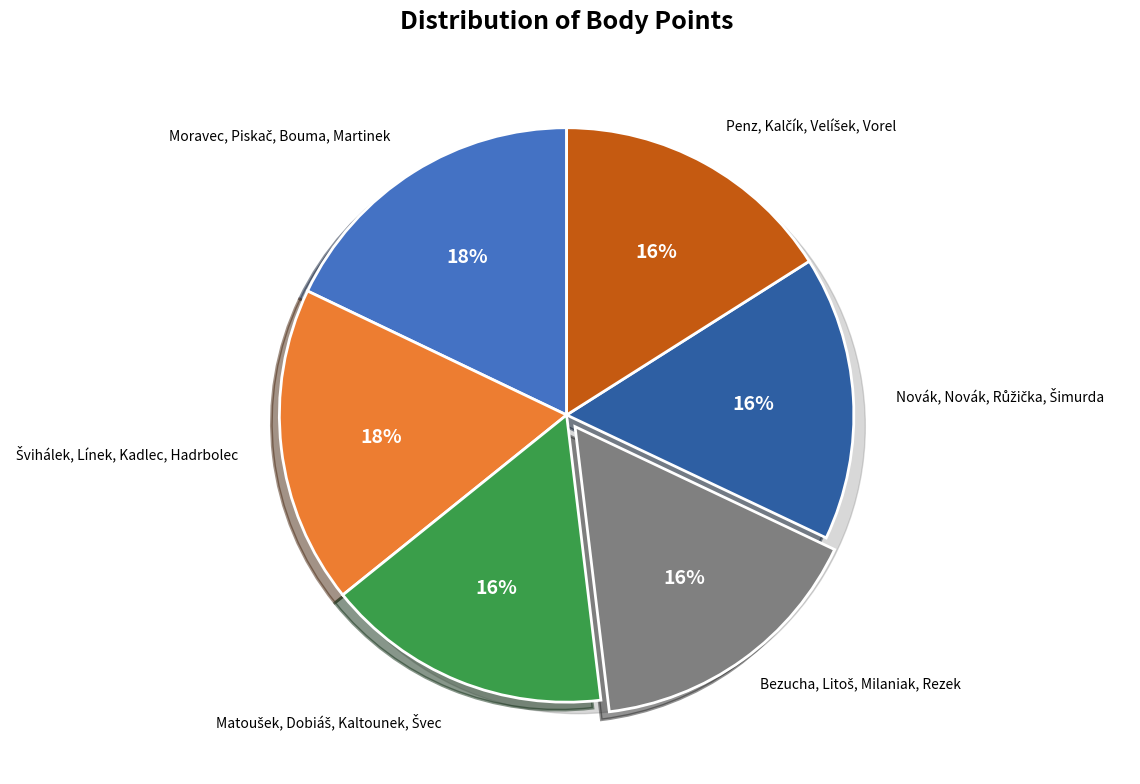

How many segments does this pie chart have?

6